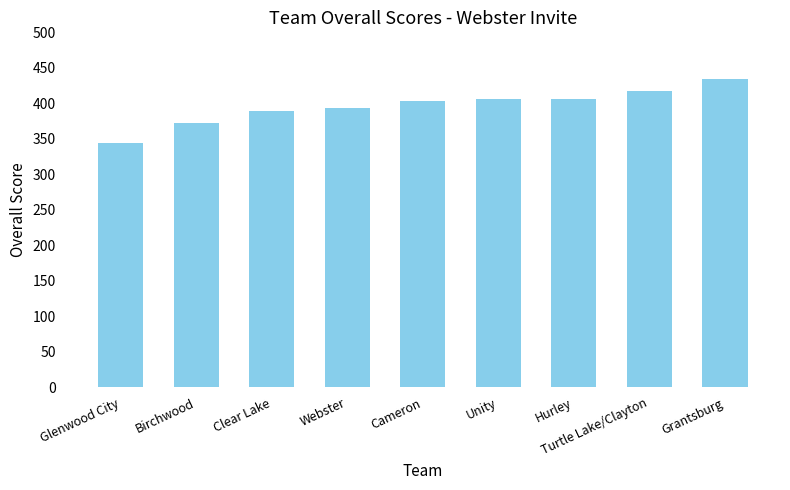

What value does the data have at Cameron, to the nearest 5?

405